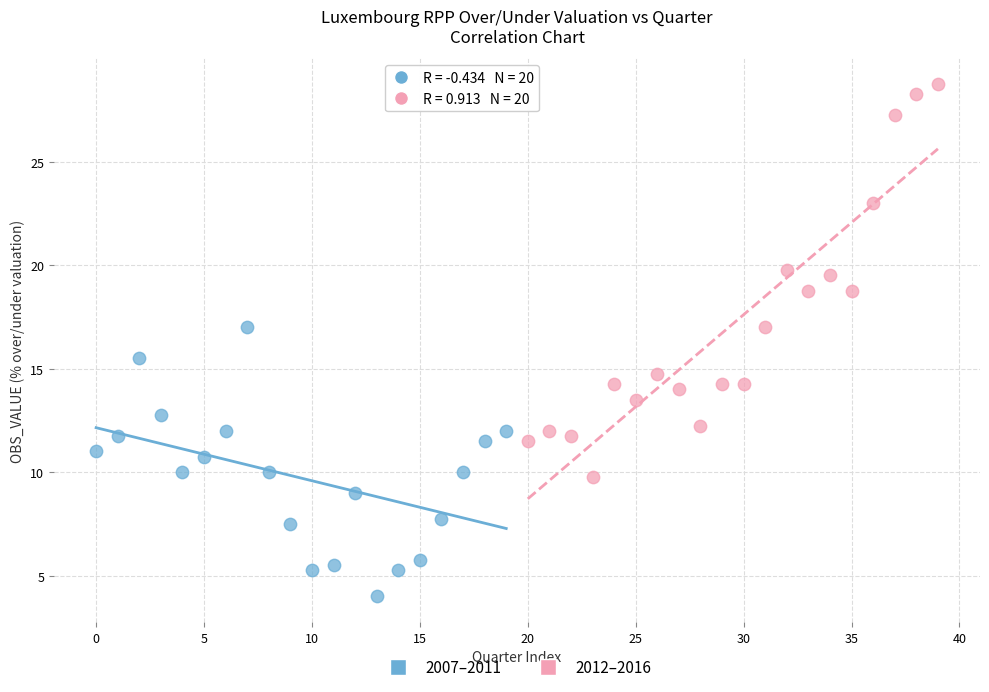

Which series has the largest Y range (max minus min)?

2012–2016